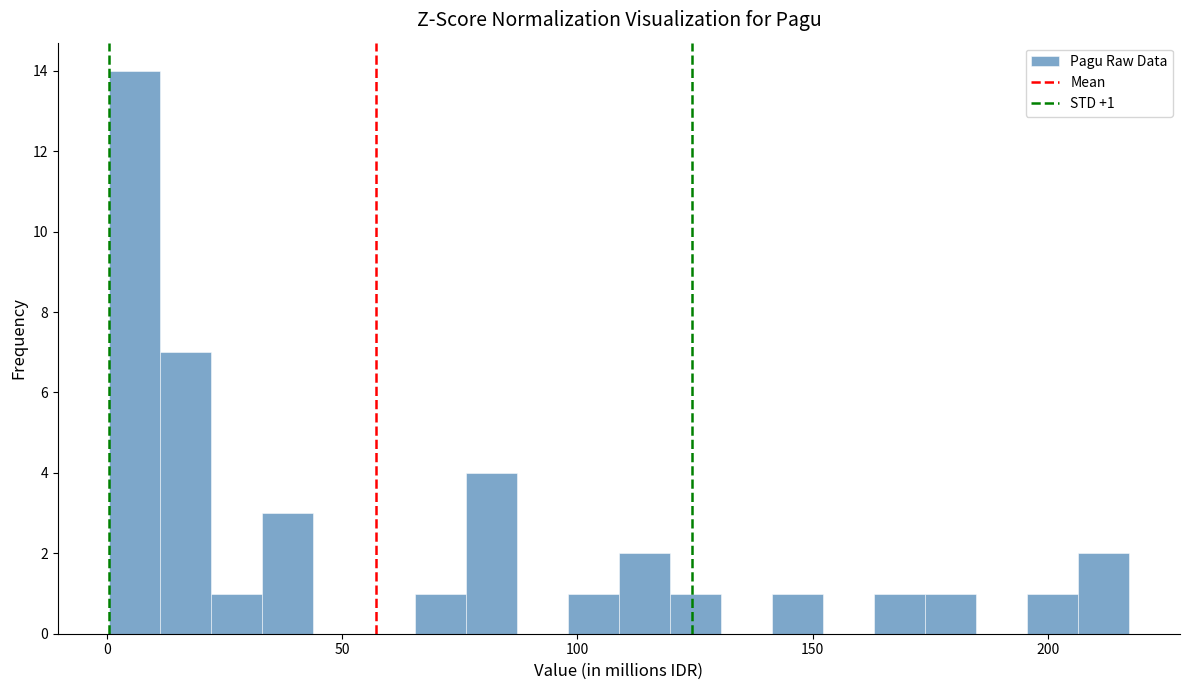

Around what value on the x-axis is the tallest bar? Give the approximate position of its centre, as read against the axis.

5